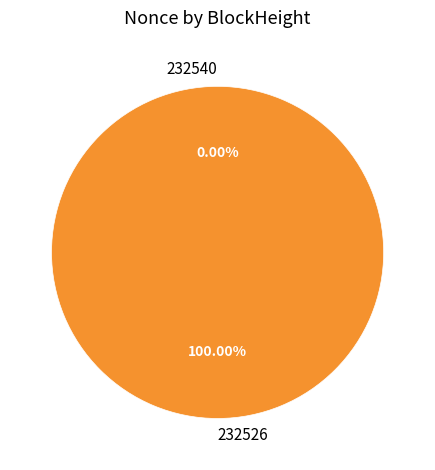

Combined, what portion of the pie is 232540 and 232526?

100.0%